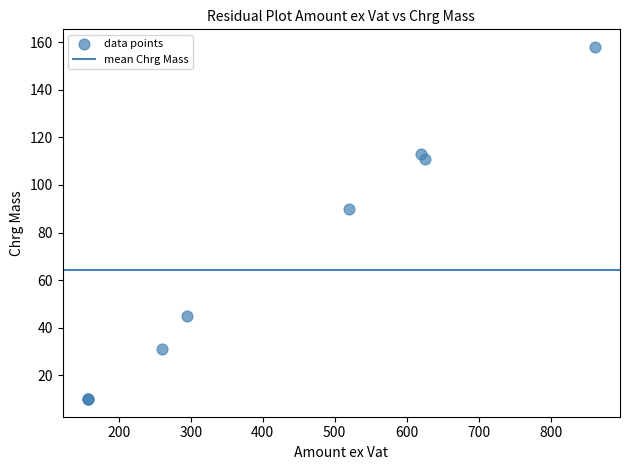

What Y value in the scatter plot is closest to 84?

90